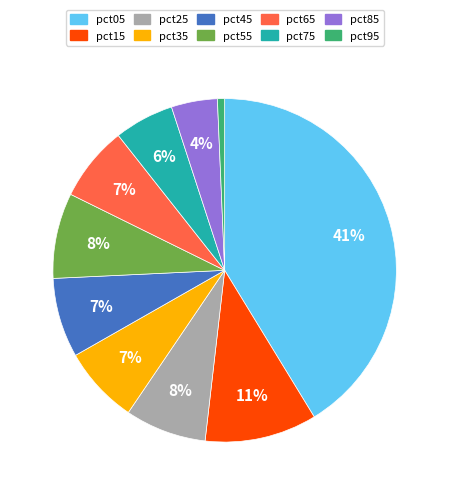

Is there any slice that represents more than half of the pie?

No